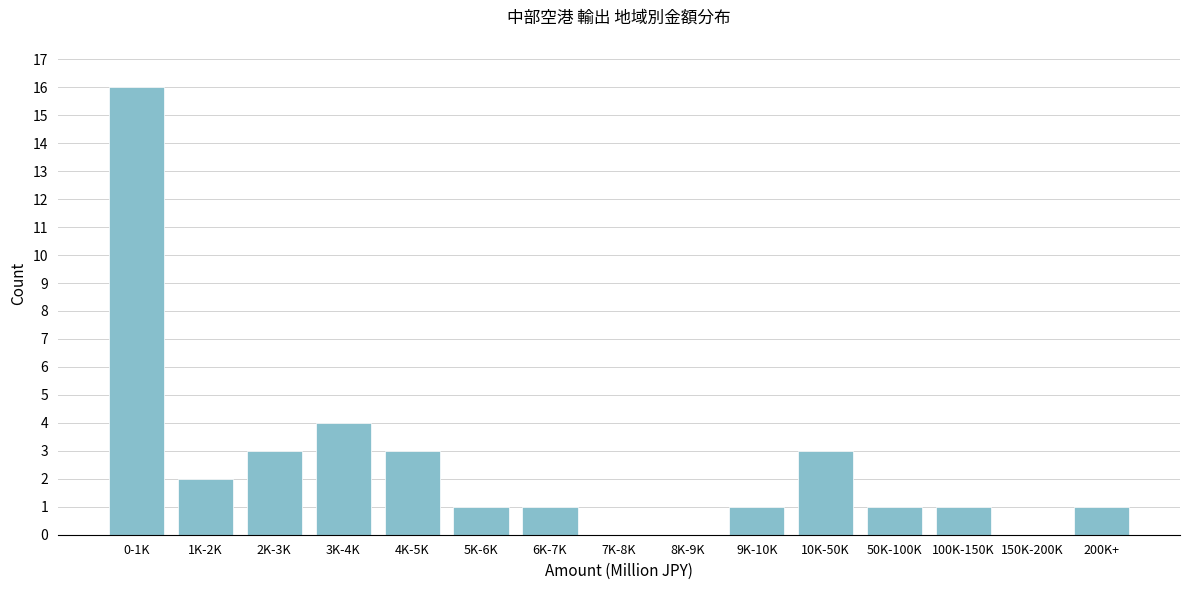

Reading right to left, extract all data points from this chart.

200K+=1	150K-200K=0	100K-150K=1	50K-100K=1	10K-50K=3	9K-10K=1	8K-9K=0	7K-8K=0	6K-7K=1	5K-6K=1	4K-5K=3	3K-4K=4	2K-3K=3	1K-2K=2	0-1K=16